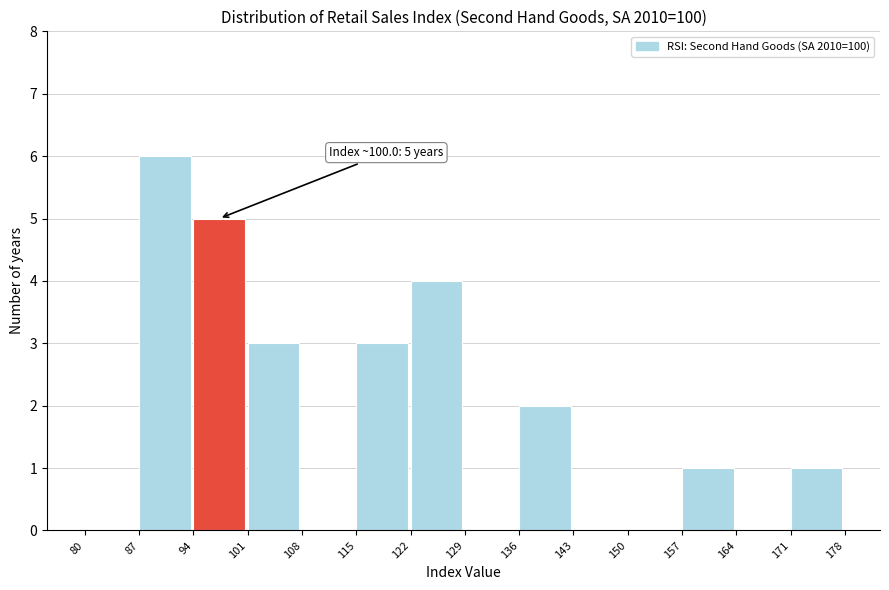

Over which range of the x-axis is the bar tallest?

87 to 94